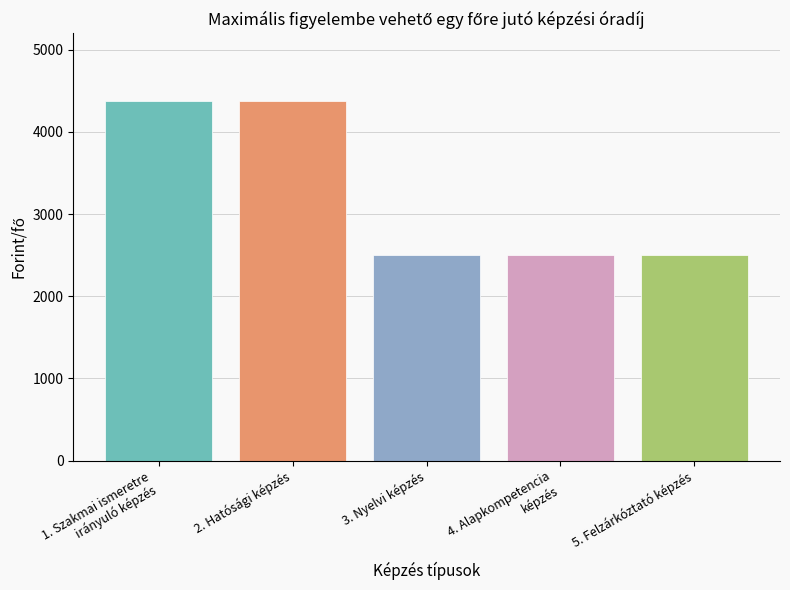

What is the minimum value shown in the chart?

2500